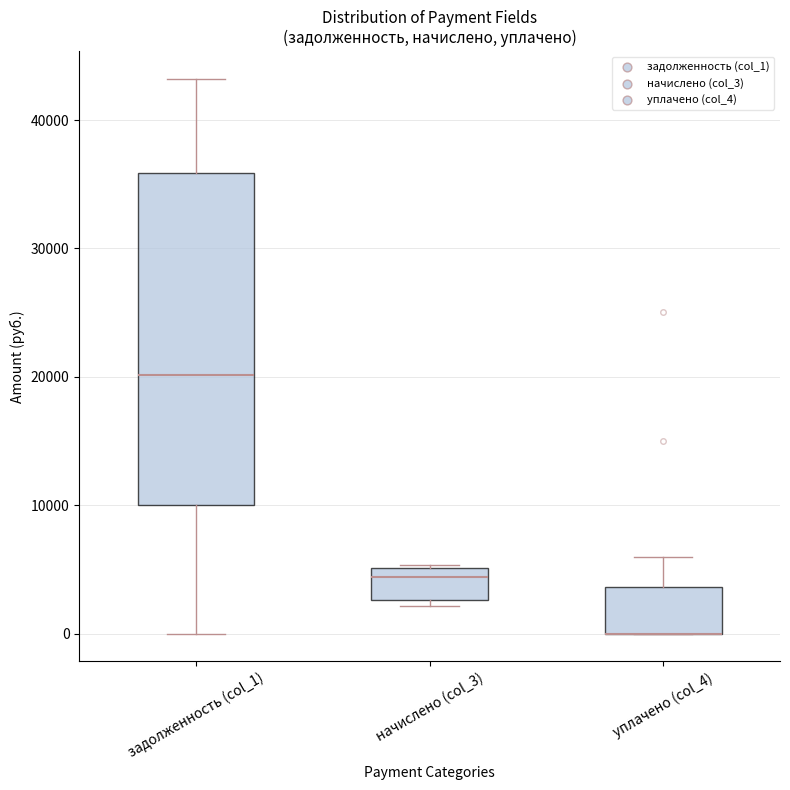

Reading left to right, read every box against the y-axis: the position of its median line, the range the box covers, and the ends of its whiskers. The values are not printed on the chart, so give them approximately, as read against the axis.

задолженность (col_1): median 20000, box 10000 to 36000, whiskers 0 to 43000
начислено (col_3): median 4000, box 3000 to 5000, whiskers 2000 to 5000
уплачено (col_4): median 0 (drawn on the box's lower edge), box 0 to 4000, whiskers 0 to 6000